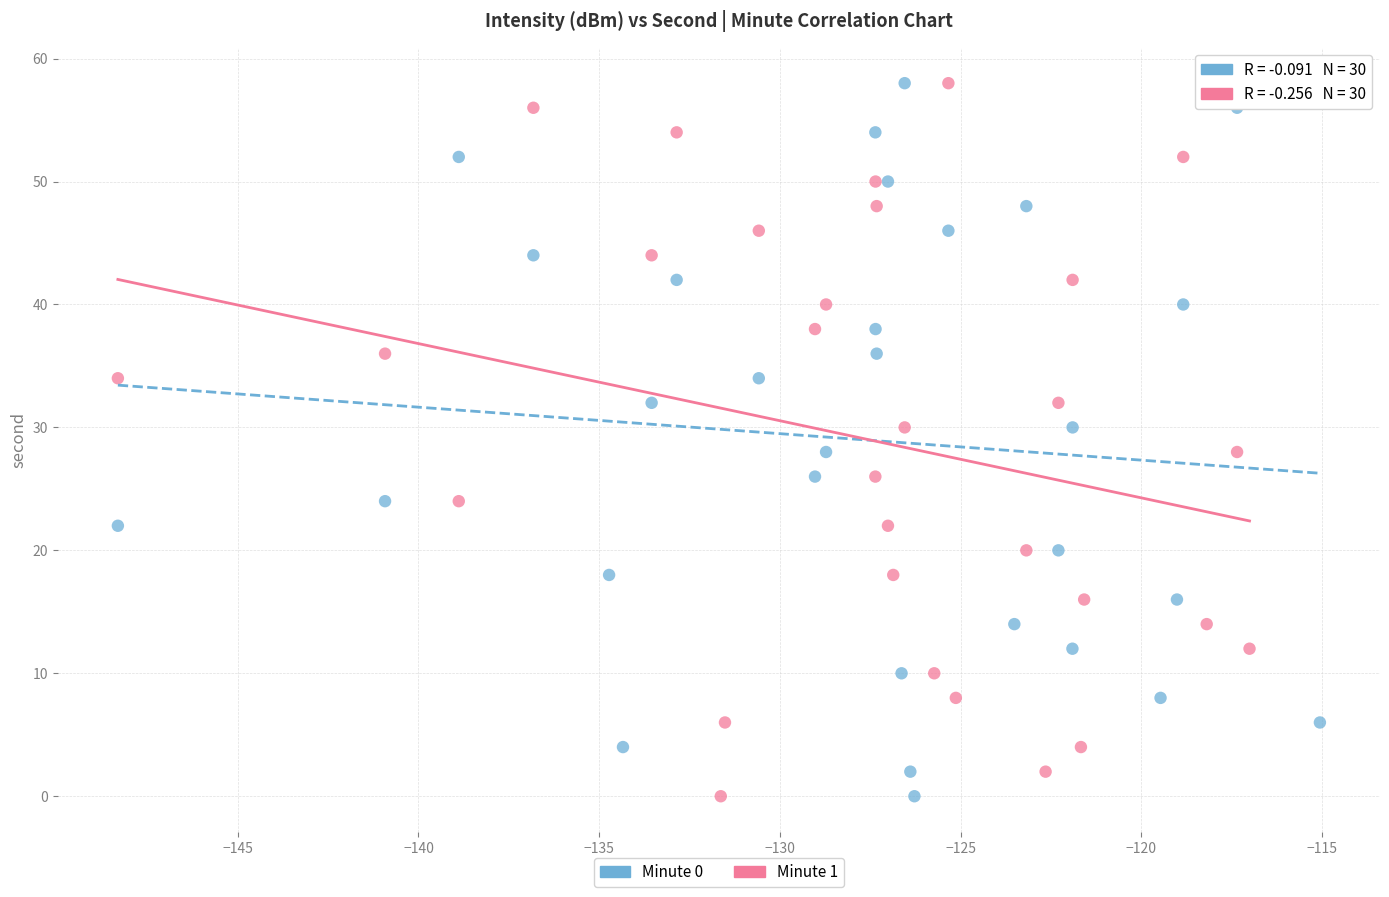

What are all the series names shown in the legend?

Minute 0, Minute 1